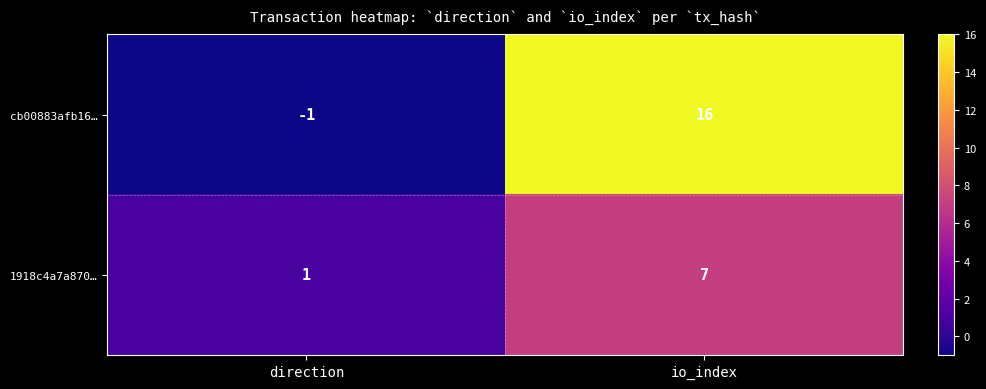

Reading left to right, transcribe all the data shown in this chart.

cb00883afb16…: -1	16
1918c4a7a870…: 1	7